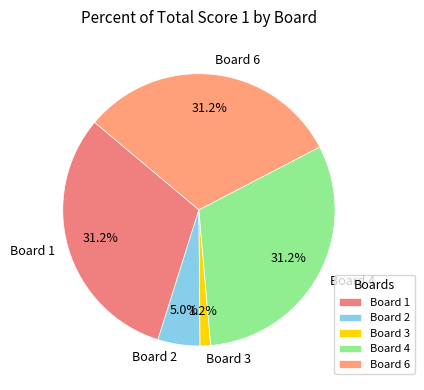

Is there a majority slice in this chart?

No